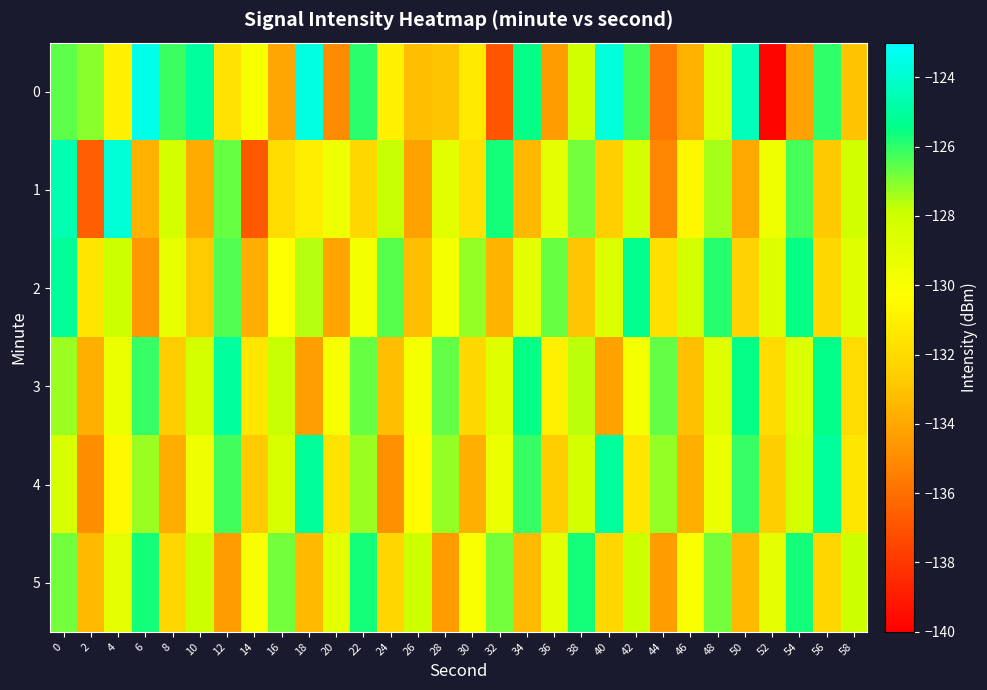

How many categories are shown in the chart?

30